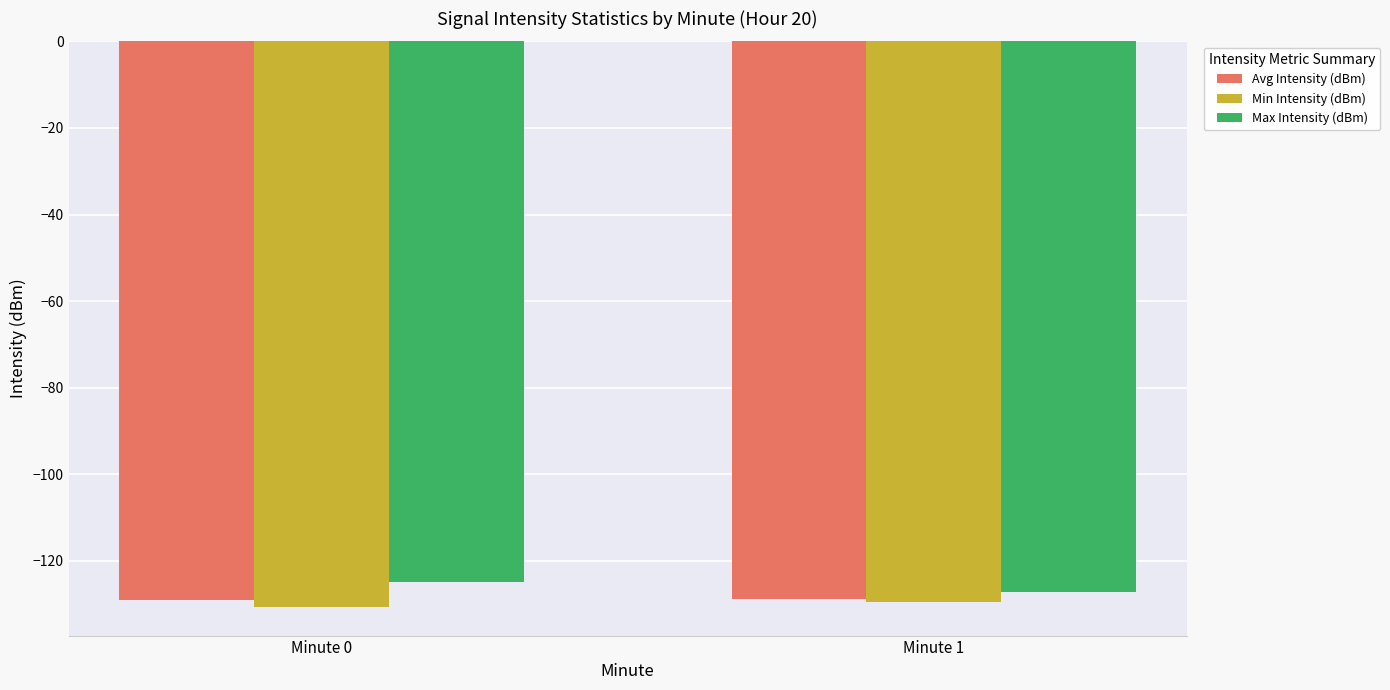

What is the minimum value shown in the chart?

-130.7